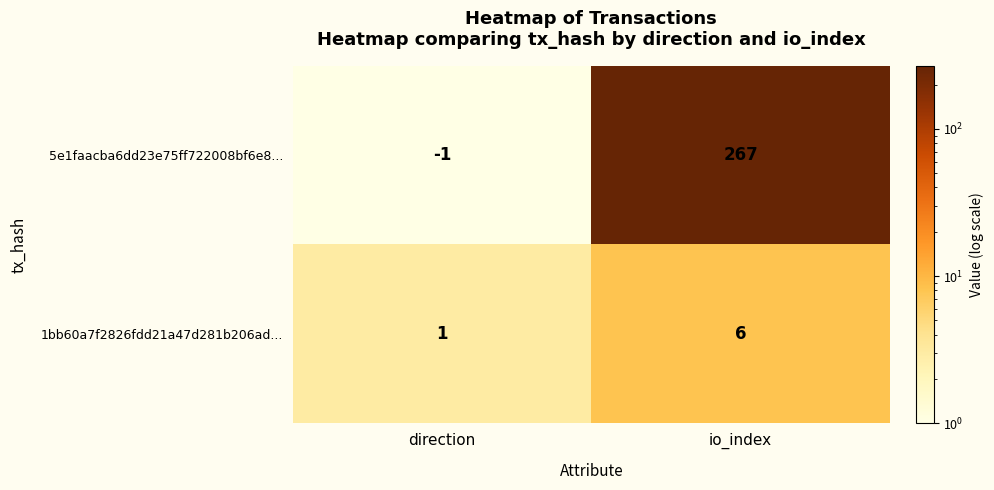

At how many categories does at least one series exceed 120?

1